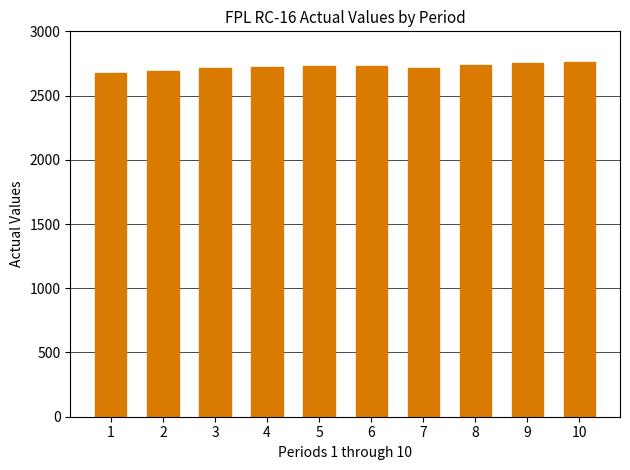

What is the difference between the maximum and second lowest values?

70